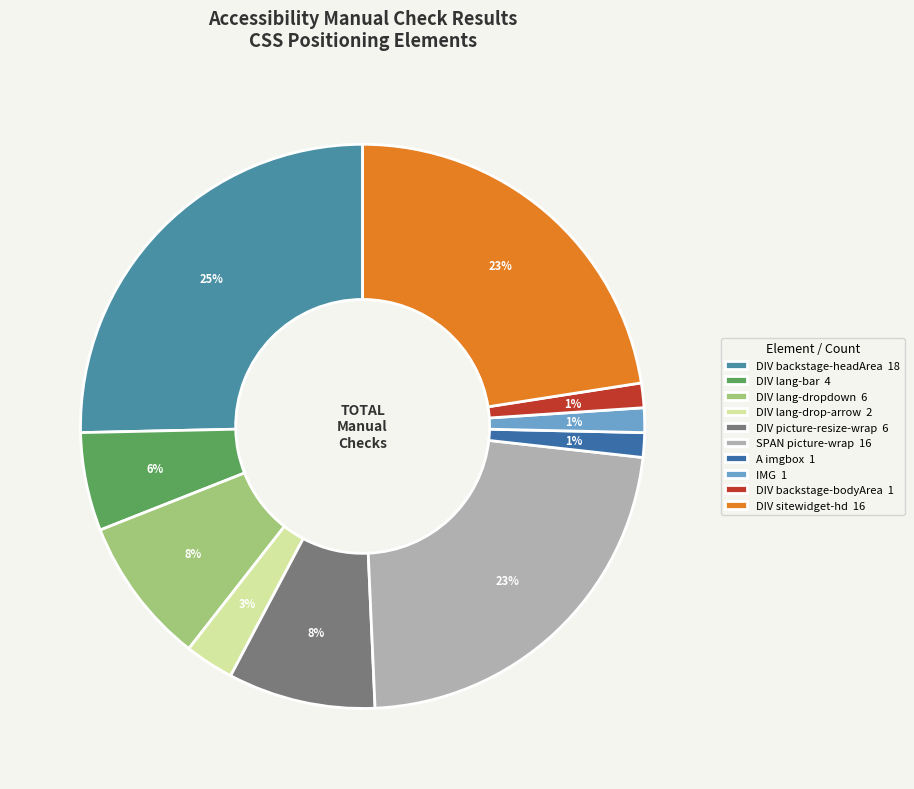

How many slices are in this pie chart?

10